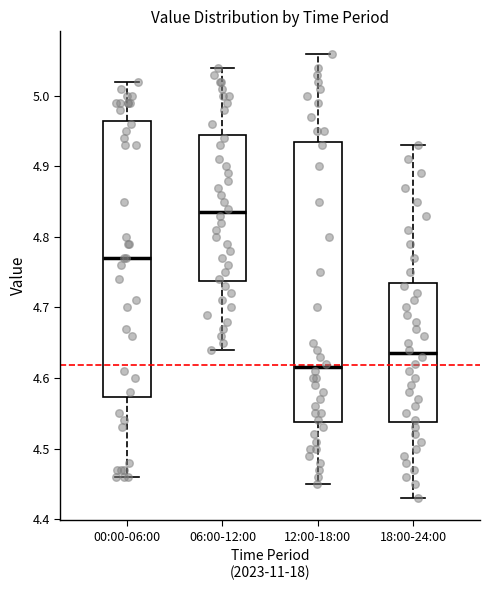

Reading left to right, transcribe this box plot: for each box, give where its median line is, the range the box spans, and where its two whiskers end, as read against the y-axis. The values are not printed on the chart, so give them approximately, as read against the axis.

00:00-06:00: median 4.77, box 4.57 to 4.97, whiskers 4.46 to 5.02
06:00-12:00: median 4.84, box 4.74 to 4.95, whiskers 4.64 to 5.04
12:00-18:00: median 4.62, box 4.54 to 4.94, whiskers 4.45 to 5.06
18:00-24:00: median 4.64, box 4.54 to 4.74, whiskers 4.43 to 4.93